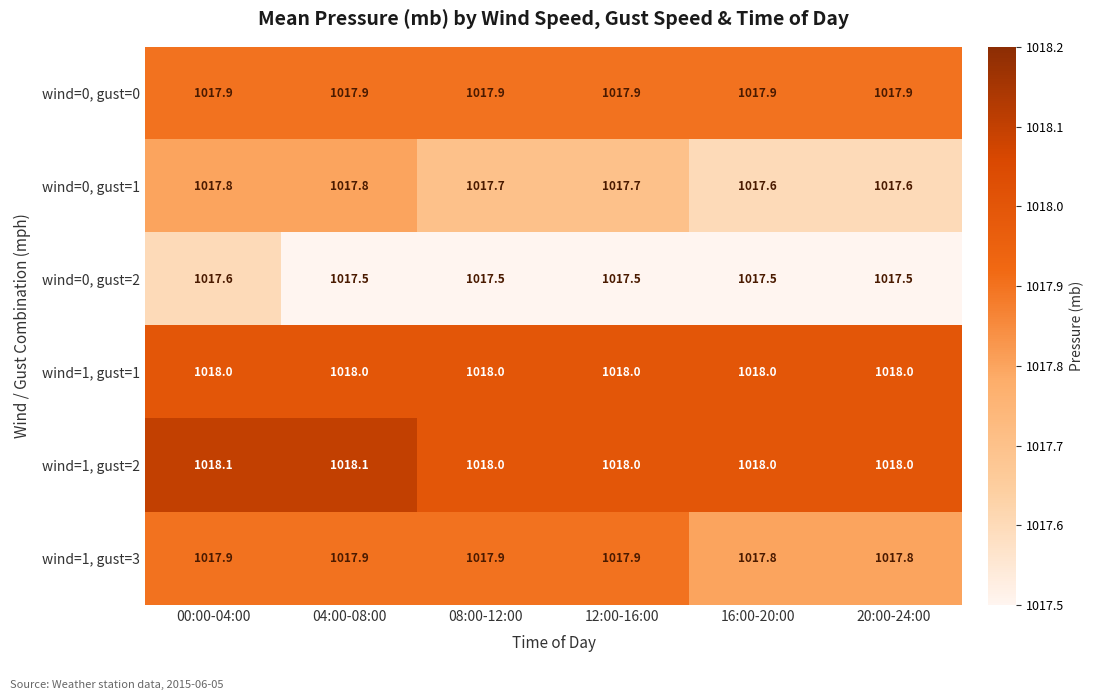

What is the lowest value of the wind=0, gust=2 series?

1017.5